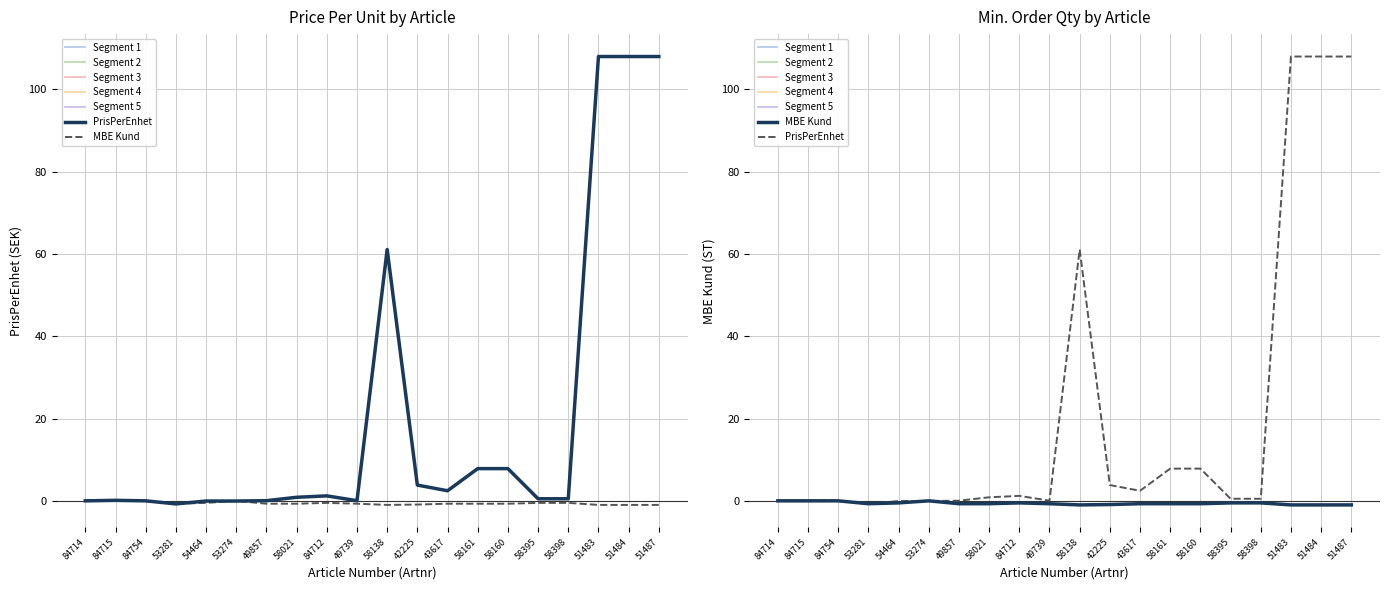

Is it true that MBE Kund equals -0.7 at 58160?

True